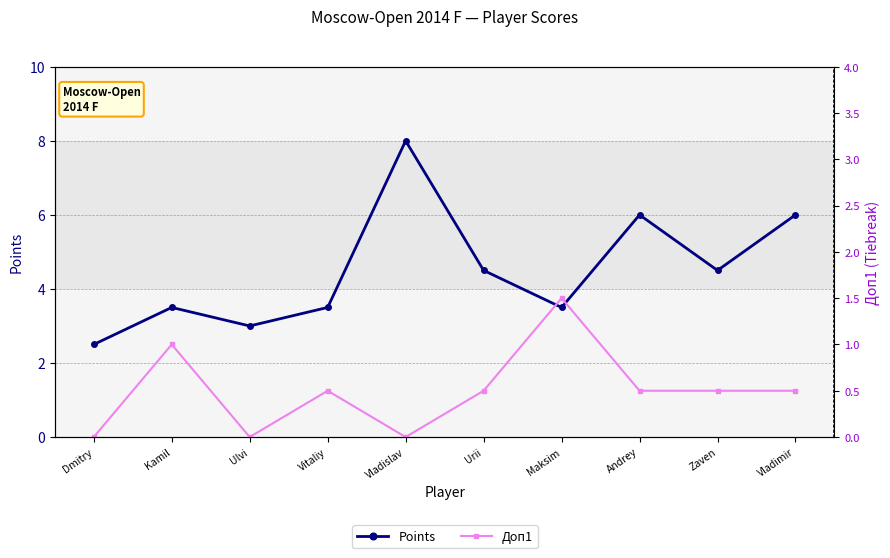

How many positive values does the Доп1 series have?

7